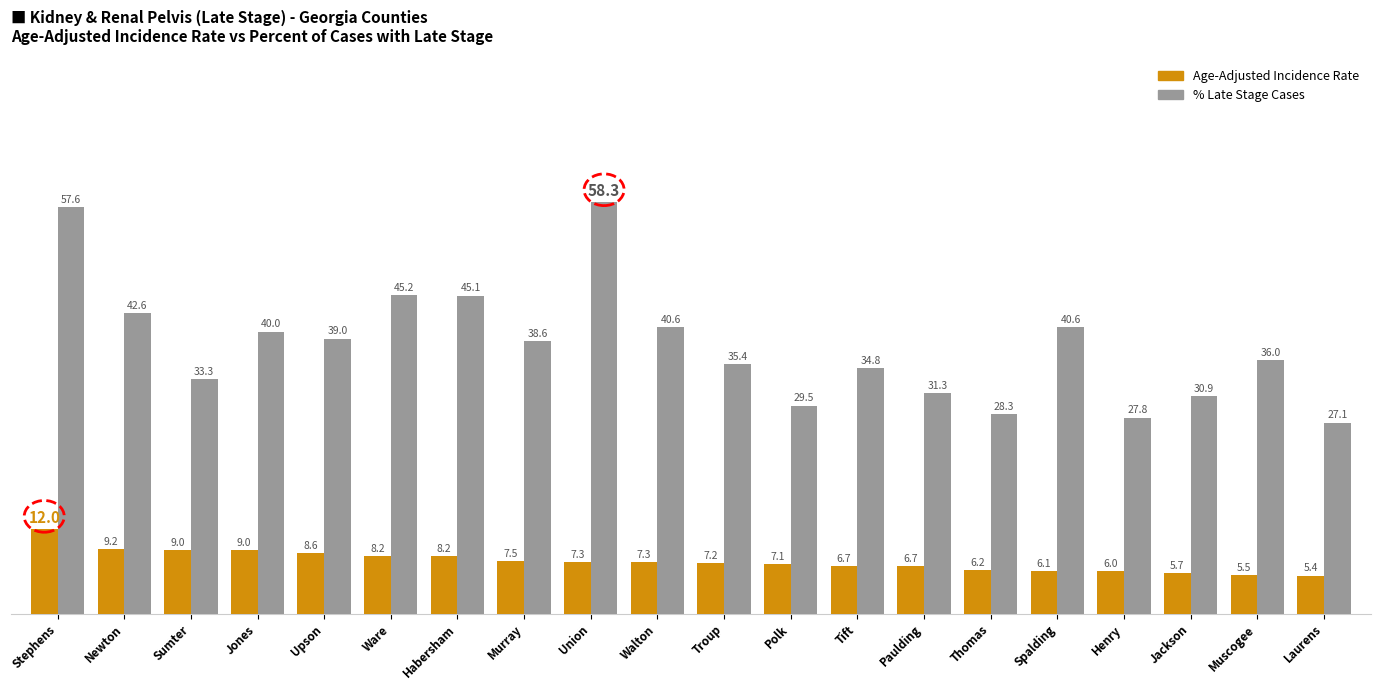

What is the spread (max minus min) of values at Paulding?

24.6